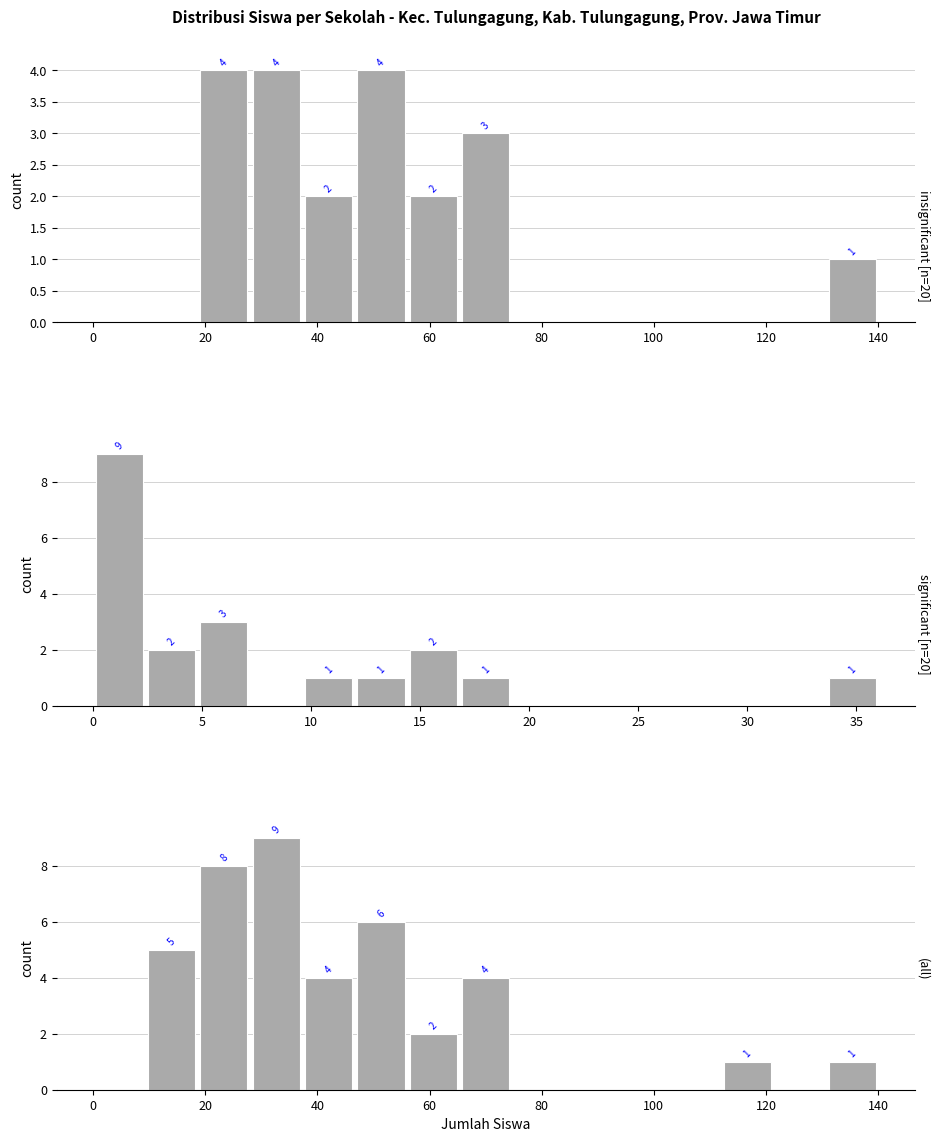

What is the difference between the maximum and second lowest values in the insignificant [n=20] series?

4